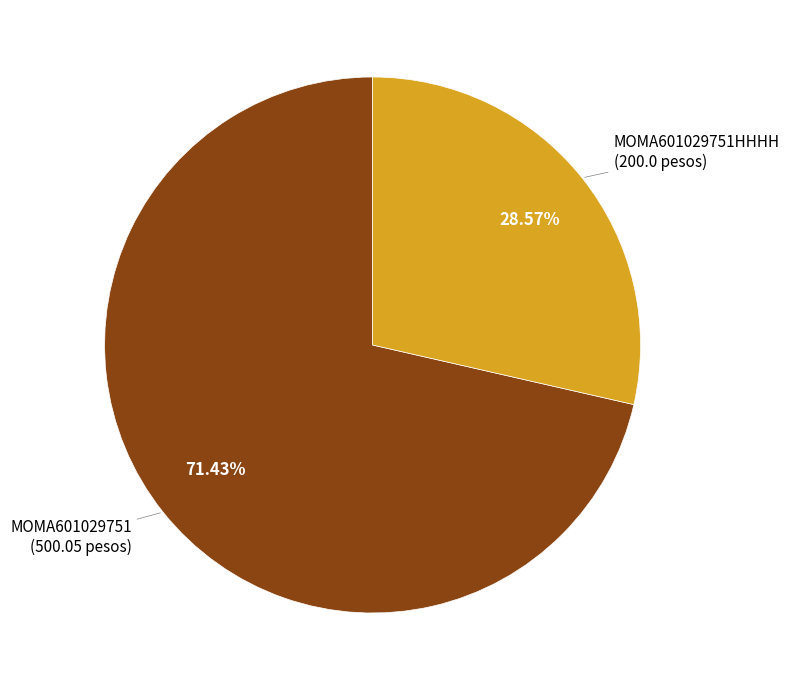

Is there a majority slice in this chart?

Yes